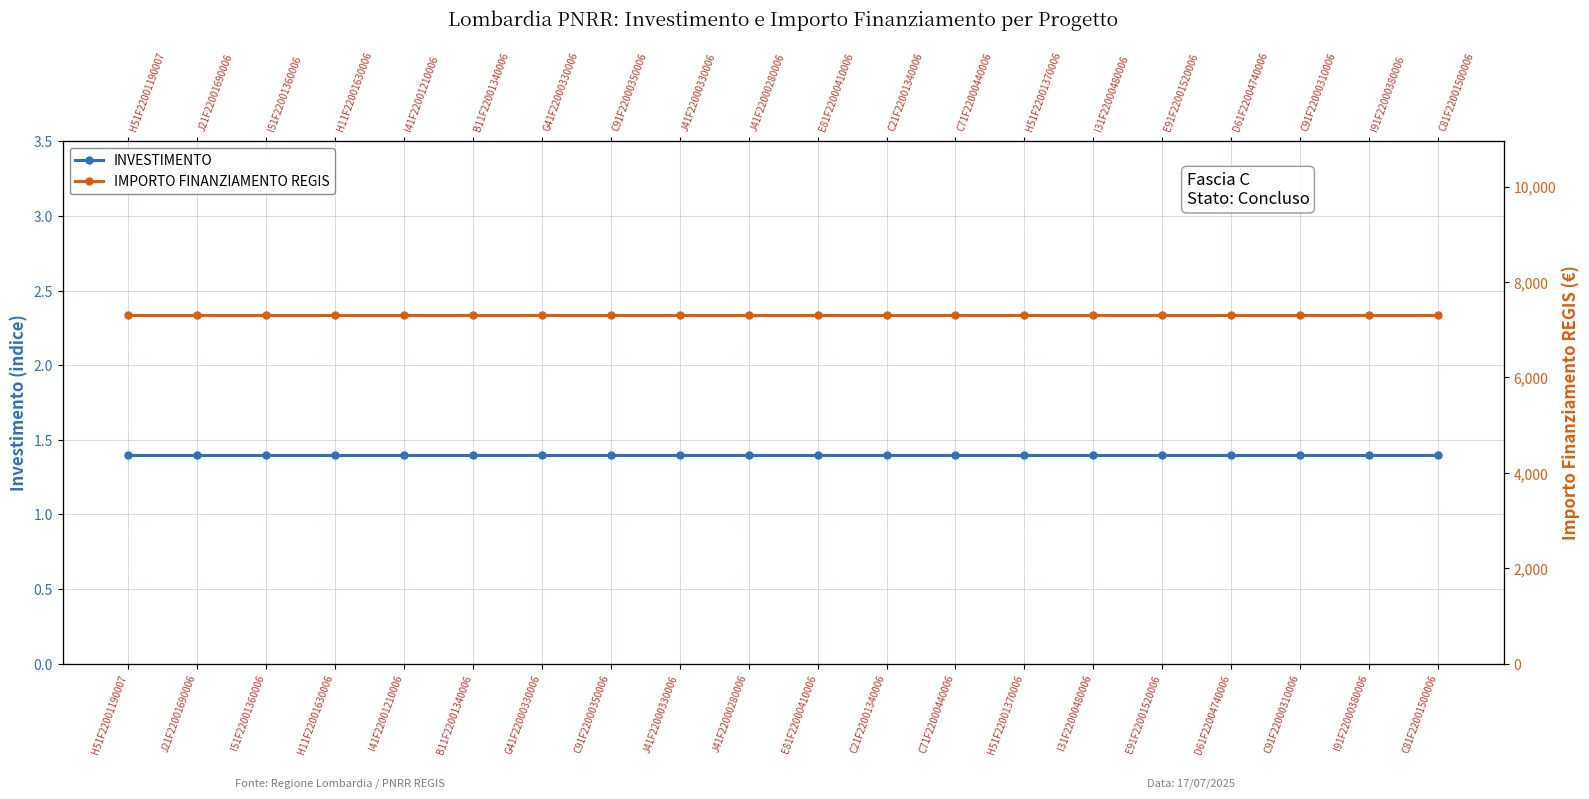

Reading right to left, transcribe all the data shown in this chart.

INVESTIMENTO: C81F22001500006=1.4	I91F22000380006=1.4	C91F22000310006=1.4	D61F22004740006=1.4	E91F22001520006=1.4	I31F22000480006=1.4	H51F22001370006=1.4	C71F22000440006=1.4	C21F22001340006=1.4	E81F22000410006=1.4	J41F22000280006=1.4	J41F22000330006=1.4	C91F22000350006=1.4	G41F22000330006=1.4	B11F22001340006=1.4	I41F22001210006=1.4	H11F22001630006=1.4	I51F22001360006=1.4	J21F22001690006=1.4	H51F22001190007=1.4
IMPORTO FINANZIAMENTO REGIS: C81F22001500006=7301.0	I91F22000380006=7301.0	C91F22000310006=7301.0	D61F22004740006=7301.0	E91F22001520006=7301.0	I31F22000480006=7301.0	H51F22001370006=7301.0	C71F22000440006=7301.0	C21F22001340006=7301.0	E81F22000410006=7301.0	J41F22000280006=7301.0	J41F22000330006=7301.0	C91F22000350006=7301.0	G41F22000330006=7301.0	B11F22001340006=7301.0	I41F22001210006=7301.0	H11F22001630006=7301.0	I51F22001360006=7301.0	J21F22001690006=7301.0	H51F22001190007=7301.0